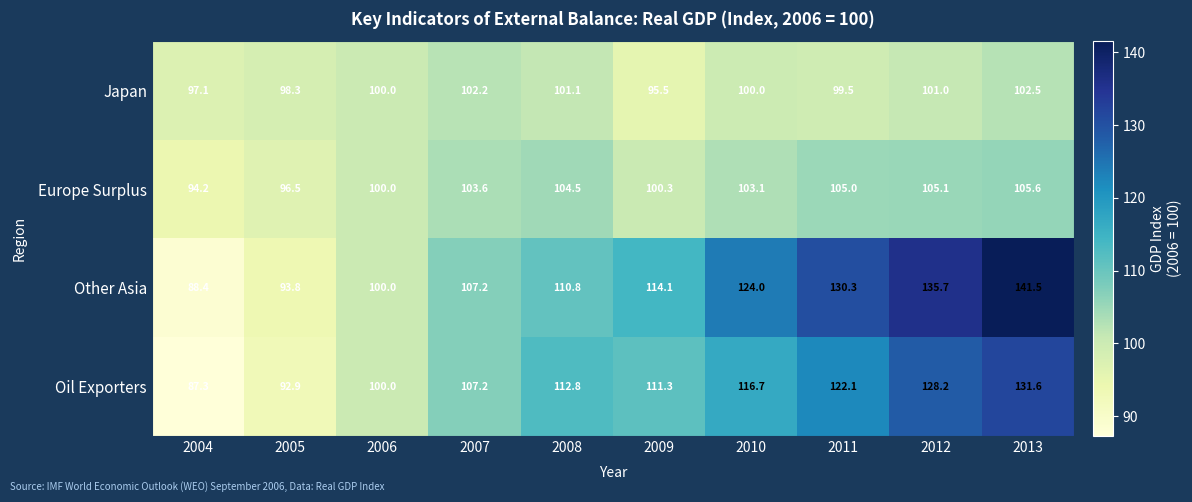

What is the greatest value displayed?

141.5